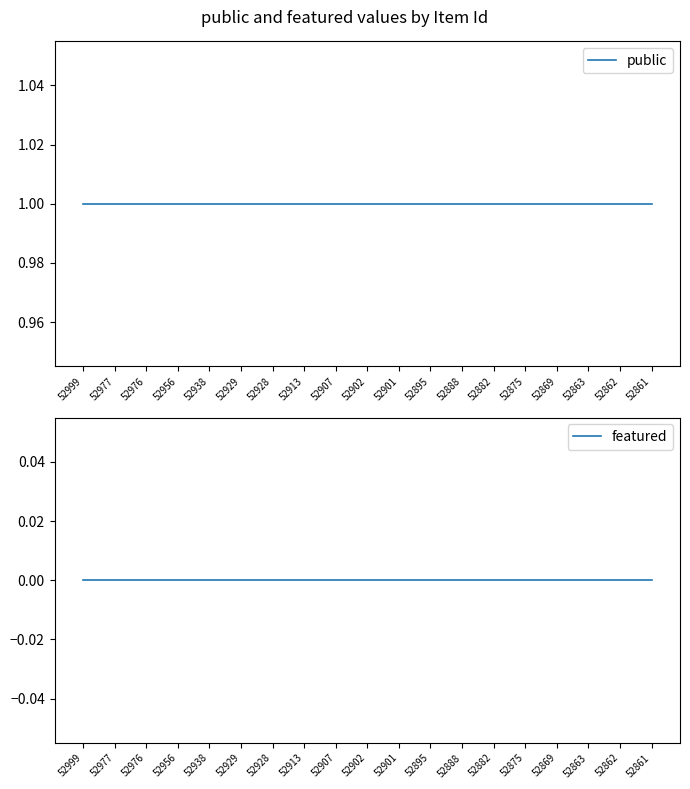

What is the value of the public point at the 11th from the left?

1